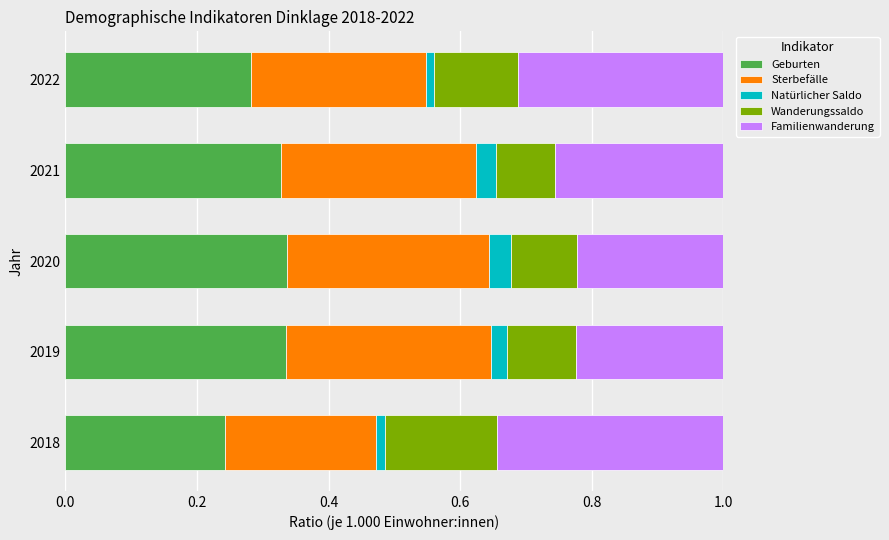

At which label does Geburten reach its minimum?

2018